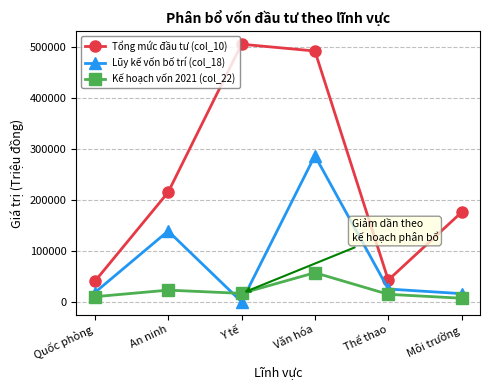

Rank the series by their maximum value, from lowest to highest.

Kế hoạch vốn 2021 (col_22), Lũy kế vốn bố trí (col_18), Tổng mức đầu tư (col_10)